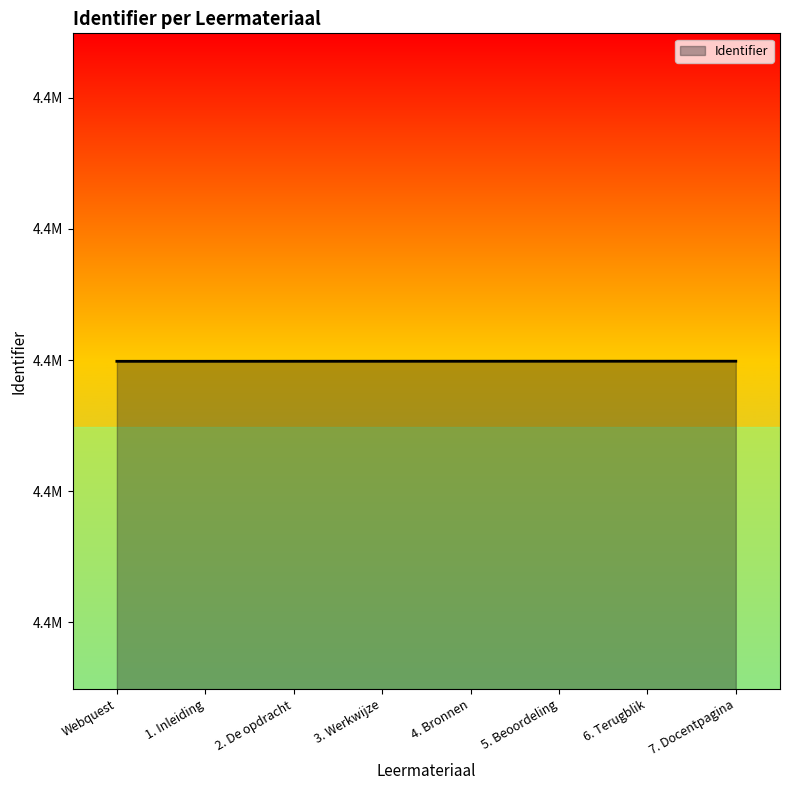

What is the label of the 8th point from the left?

7. Docentpagina